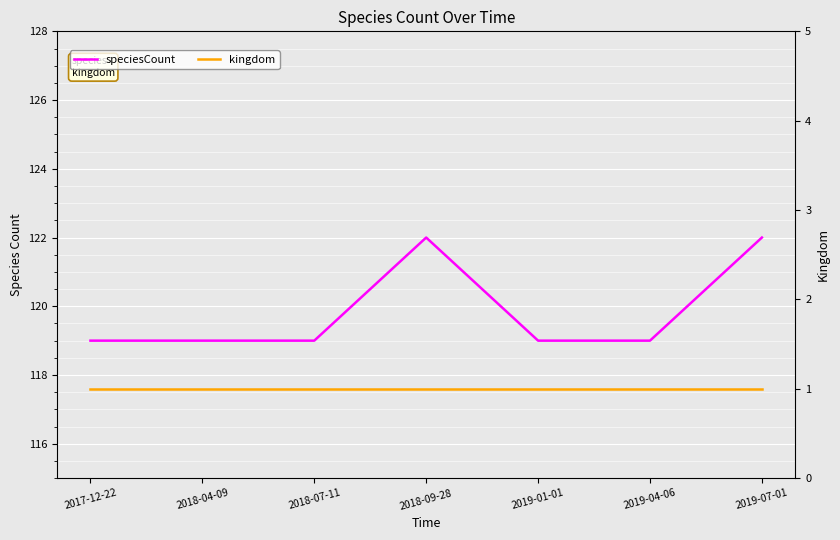

True or false: speciesCount and kingdom cross at least once.

False